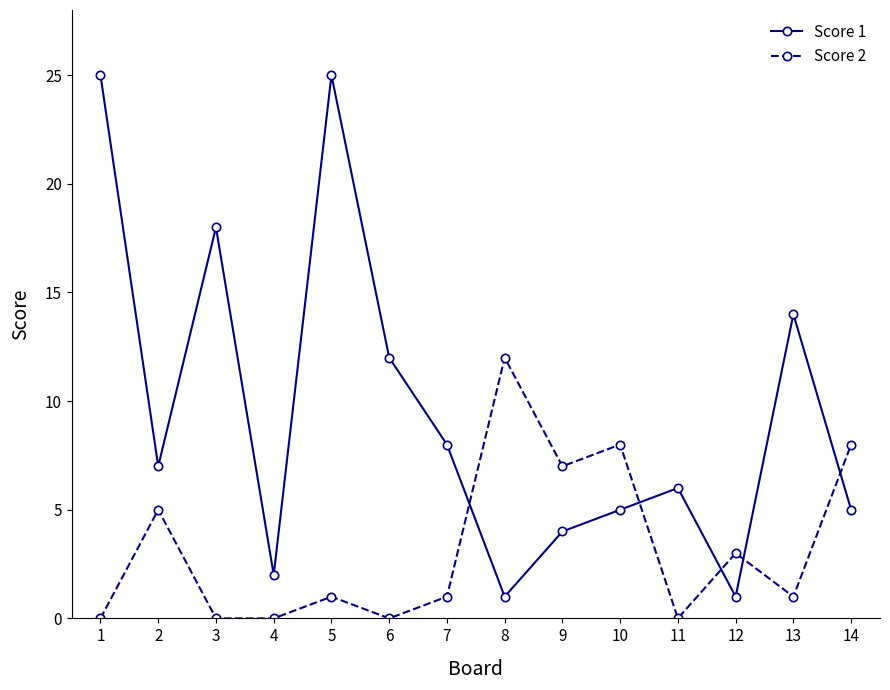

Read the Score 1 value at 9.

4